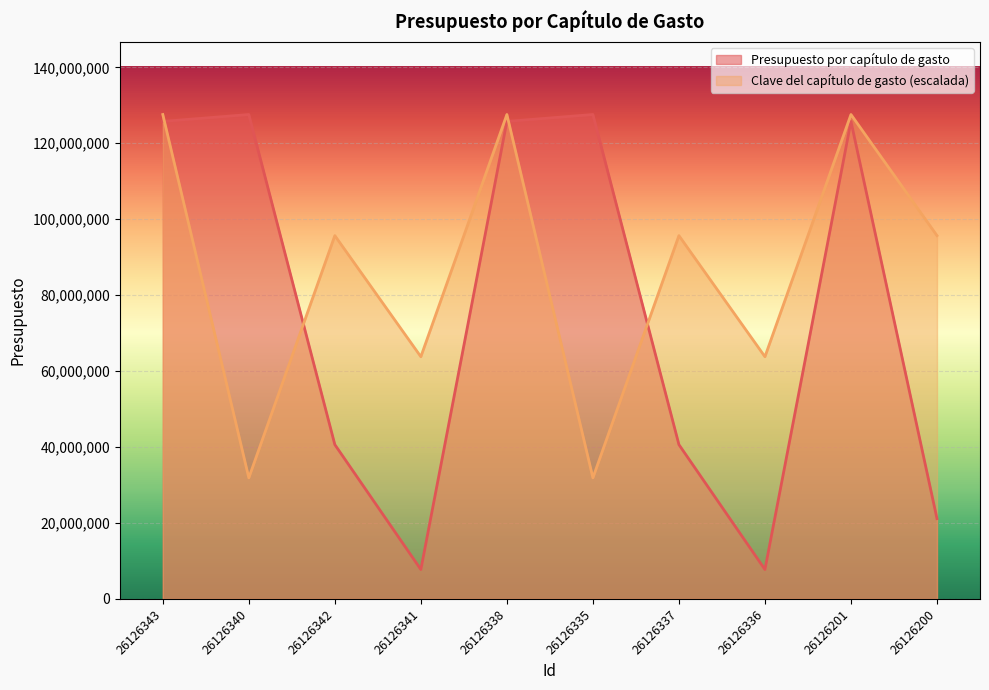

What is the difference between the Presupuesto por capítulo de gasto values at 26126338 and 26126336?

118005524.0